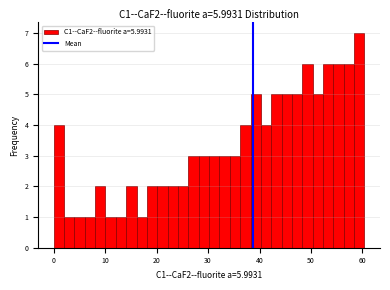

Read against the x-axis, roughly where is the centre of the tallest bar?

59